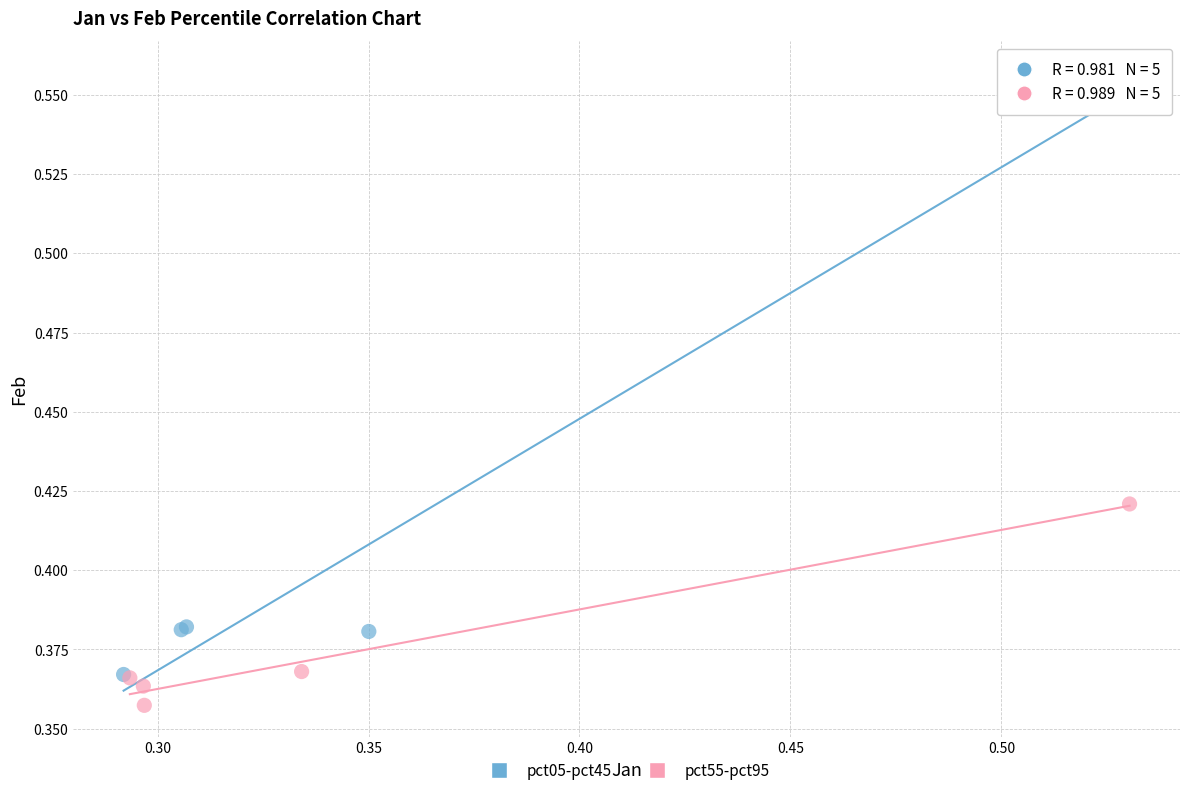

Which series reaches the maximum Y coordinate?

pct05-pct45